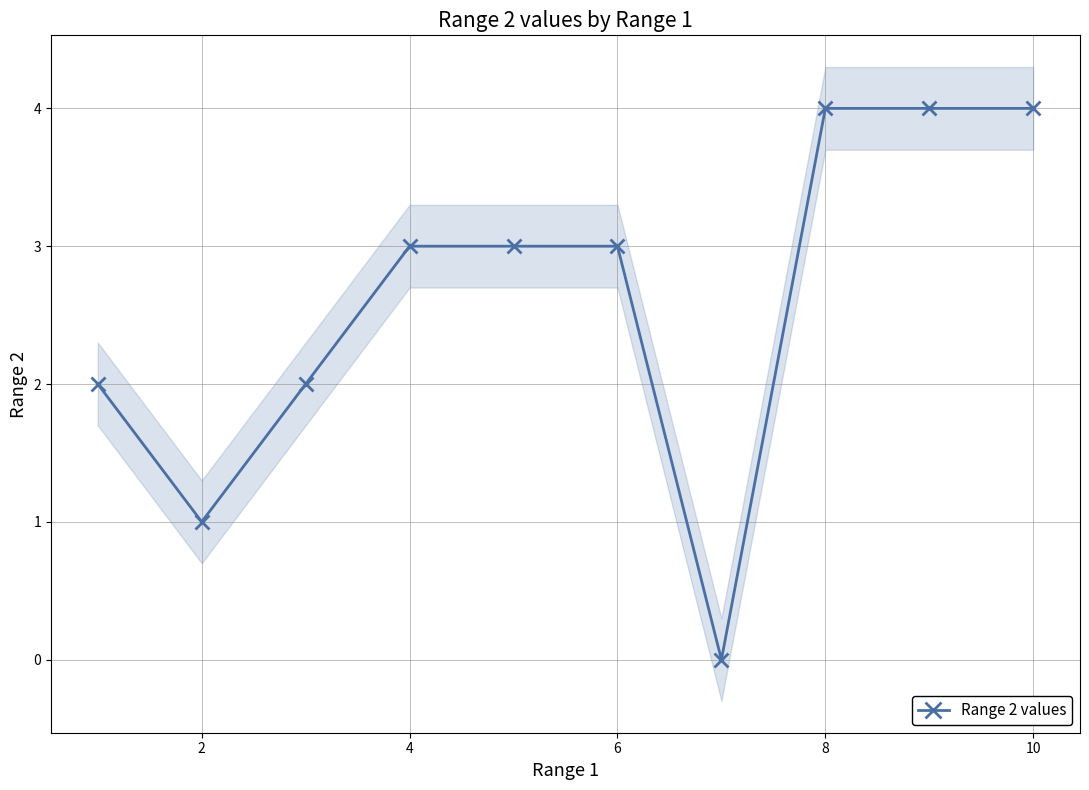

The value of Range 2 values at 4 is 1. True or false?

False